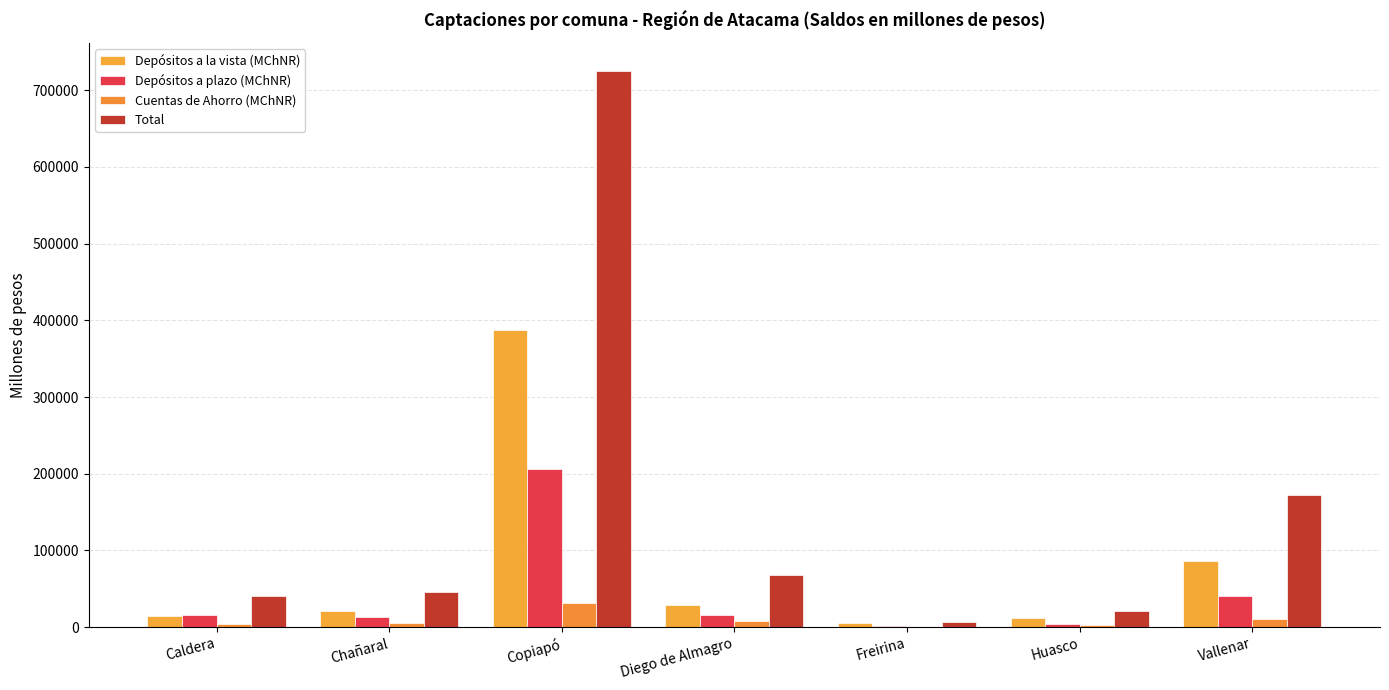

Count the number of data series in this chart.

4